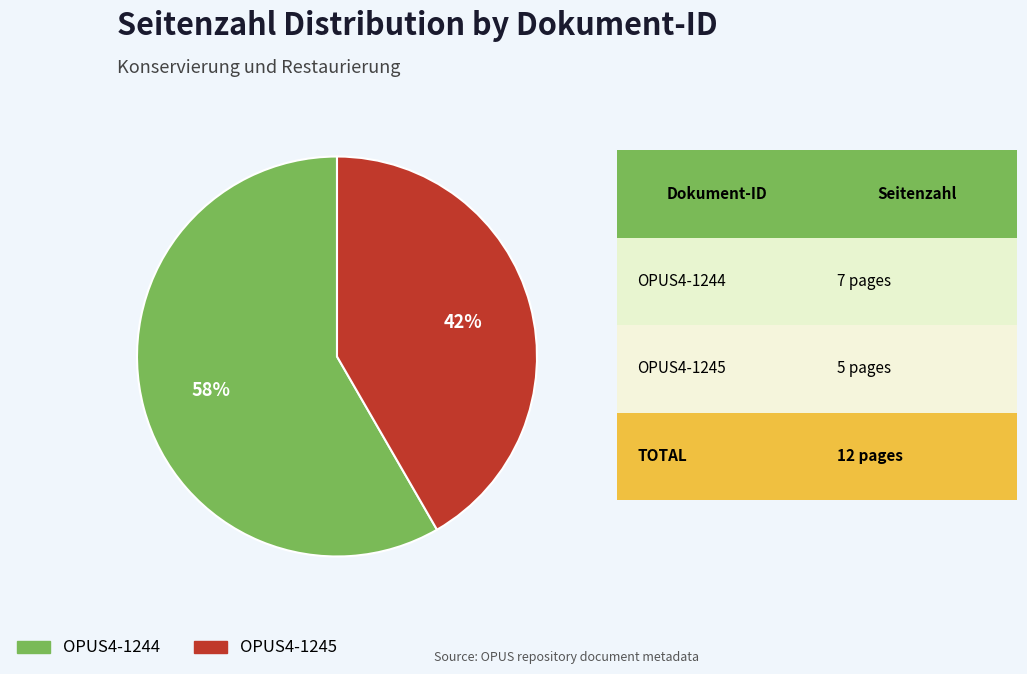

To the nearest percent, what is the average slice percentage?

50%